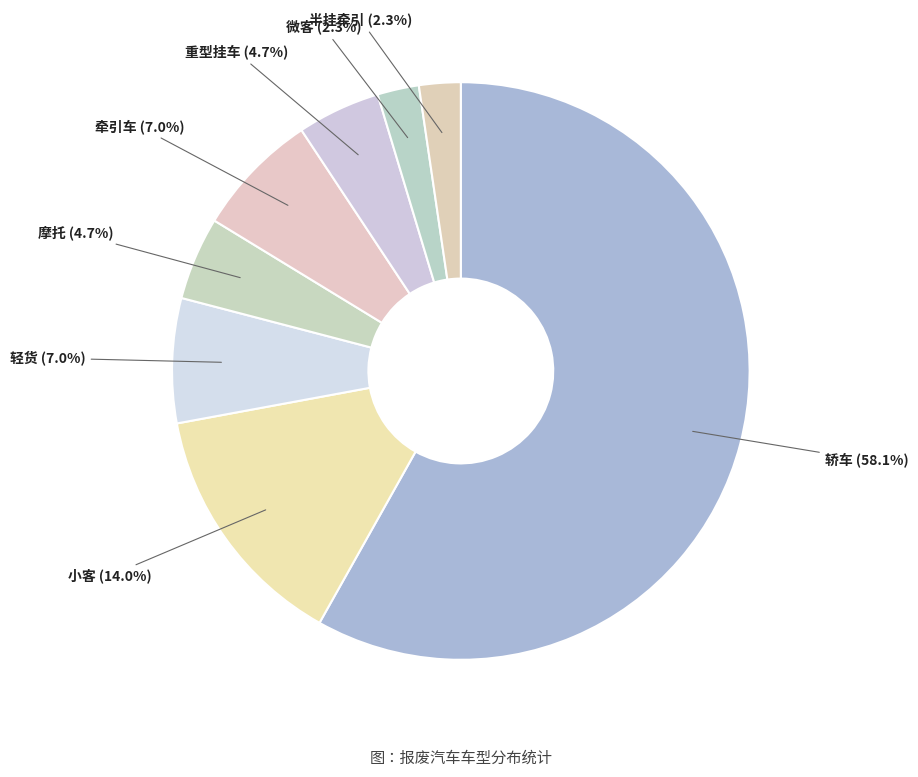

What percentage is the 小客 slice, to the nearest percent?

14%